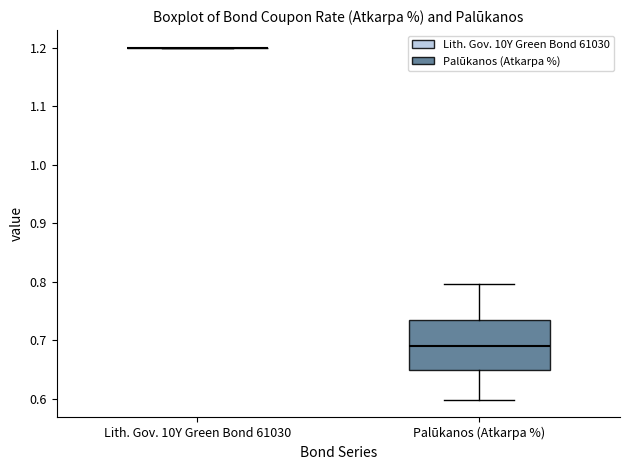

Reading left to right, read every box against the y-axis: the position of its median line, the range the box covers, and the ends of its whiskers. The values are not printed on the chart, so give them approximately, as read against the axis.

Lith. Gov. 10Y Green Bond 61030: box collapsed to a line at 1.20, whiskers 1.20 to 1.20
Palūkanos (Atkarpa %): median 0.69, box 0.65 to 0.73, whiskers 0.60 to 0.80